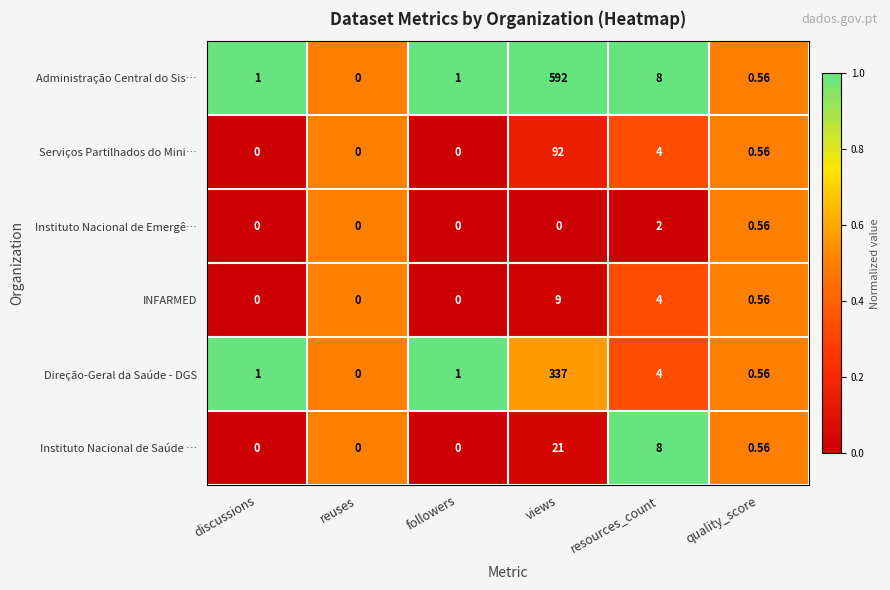

How many data points does each series have?

6